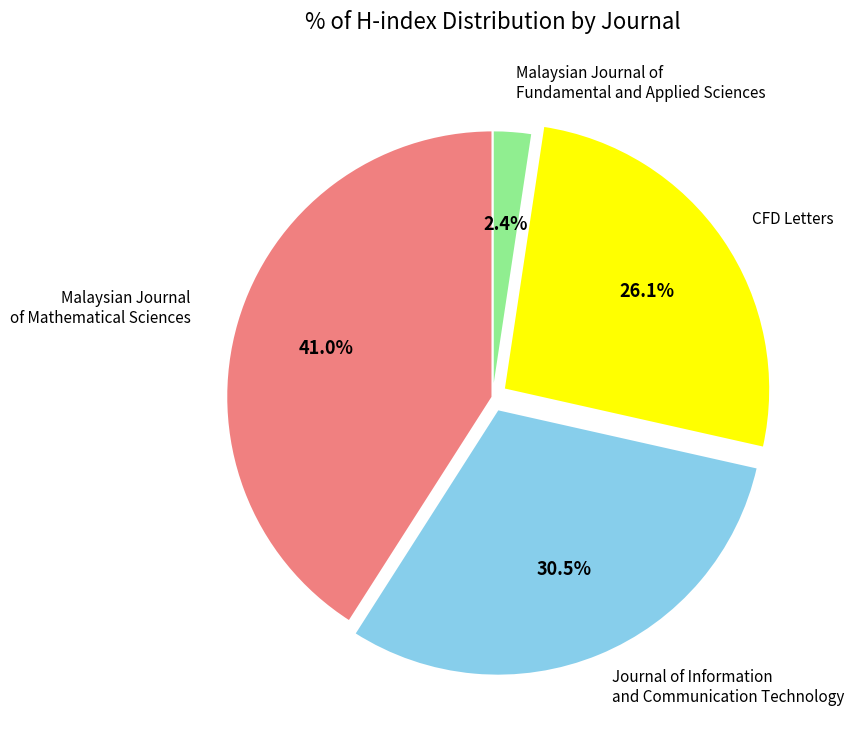

How many slices are in this pie chart?

4